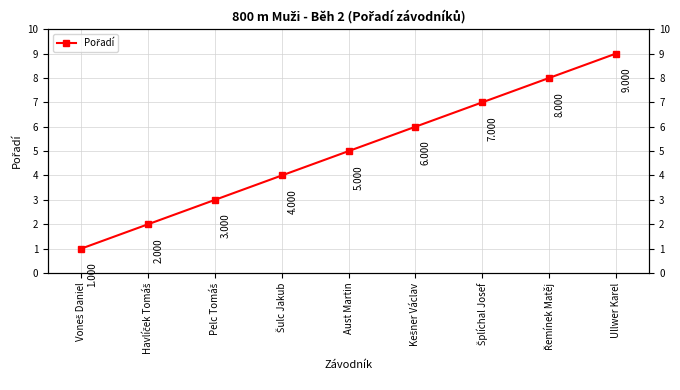

How many values exceed 5?

4